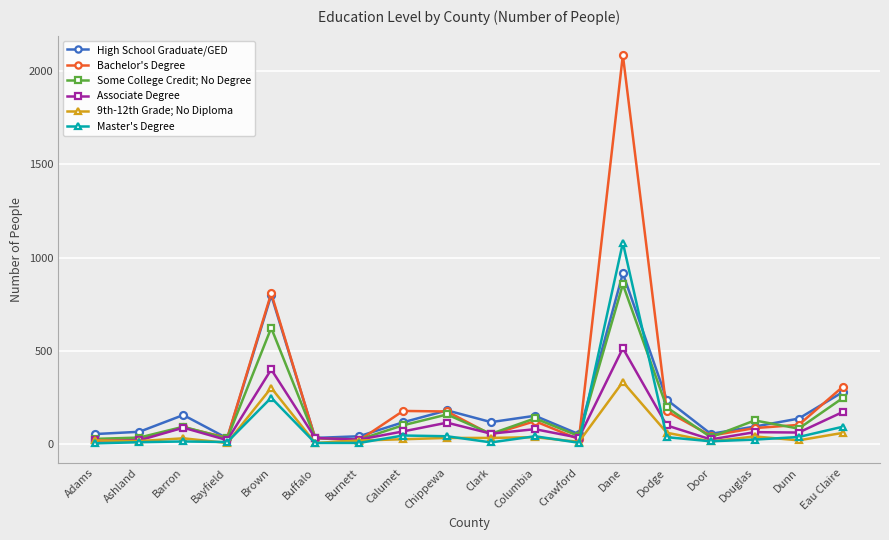

Does the chart display data point markers on the line(s)?

Yes